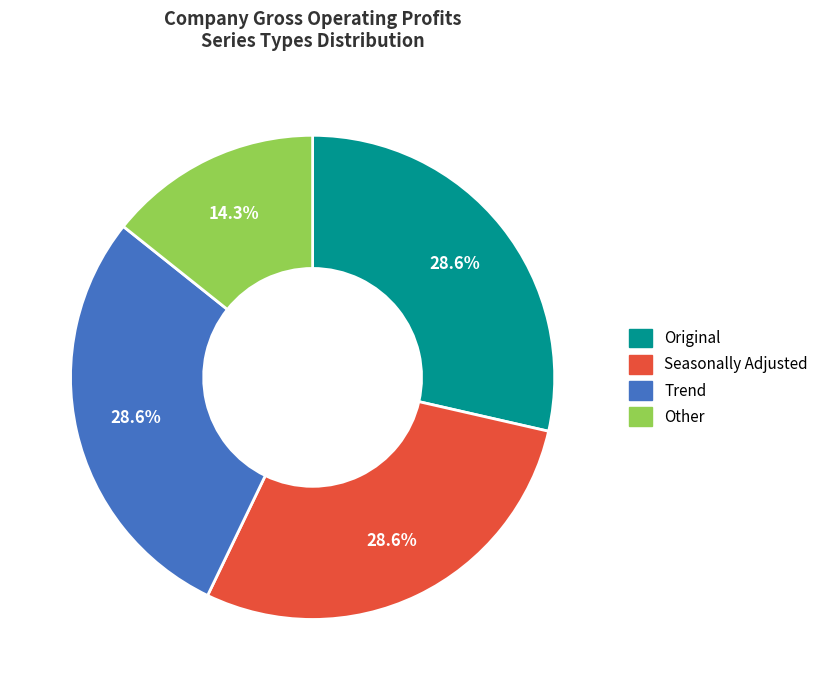

Which category has the smallest portion of the pie?

Other